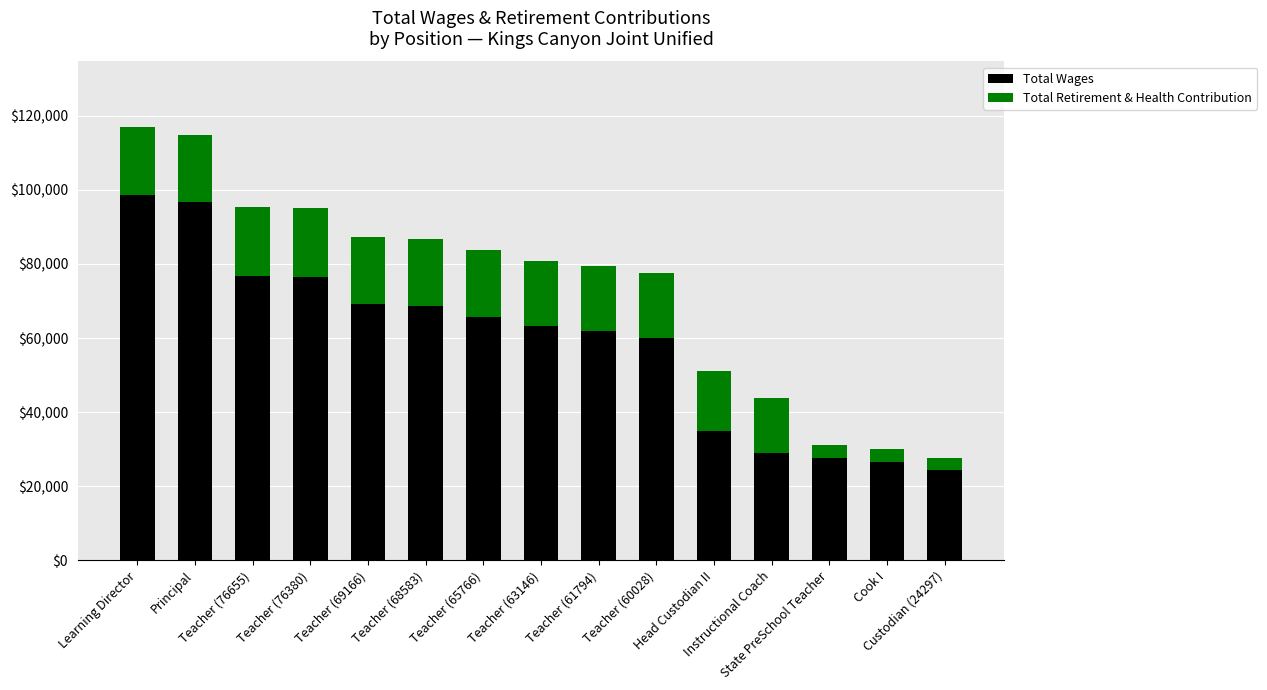

What is the lowest value of the Total Wages series?

24297